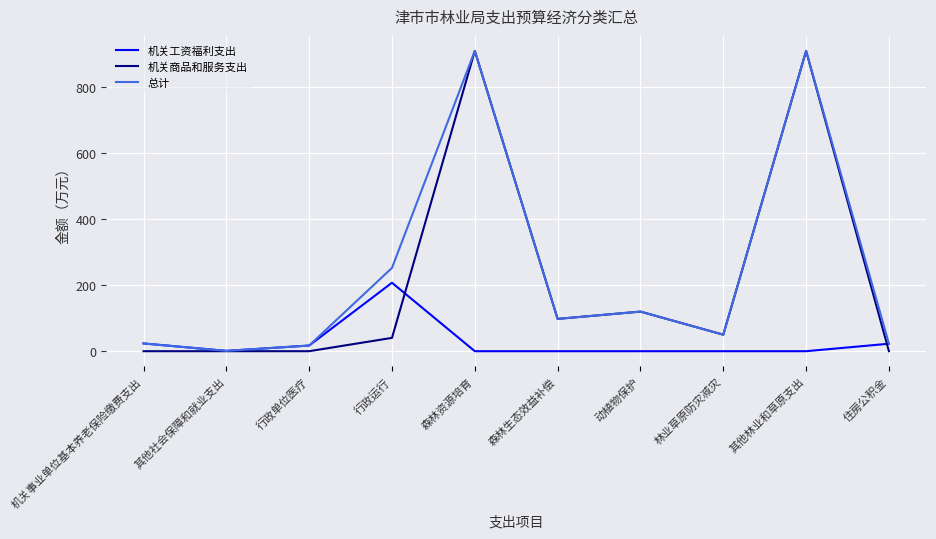

What is the total value across all series at 住房公积金?

45.3